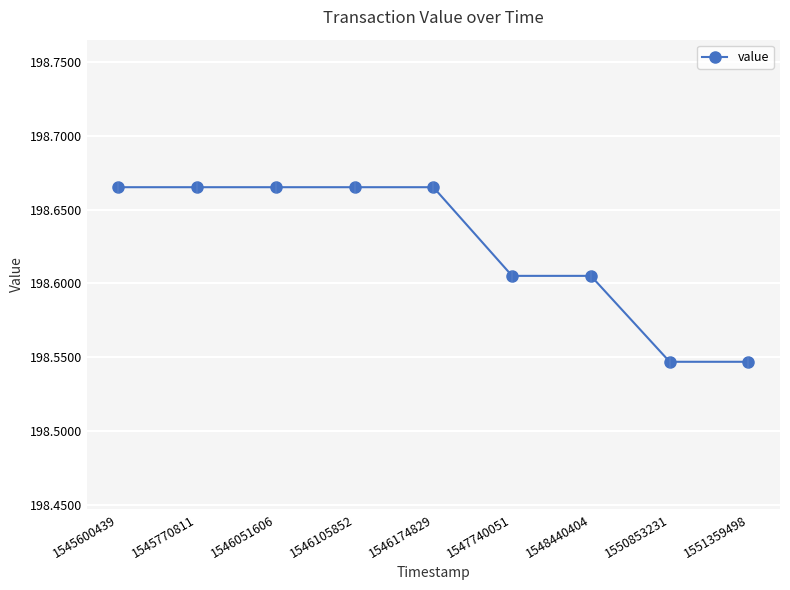

What is the sum of all values?

1787.6